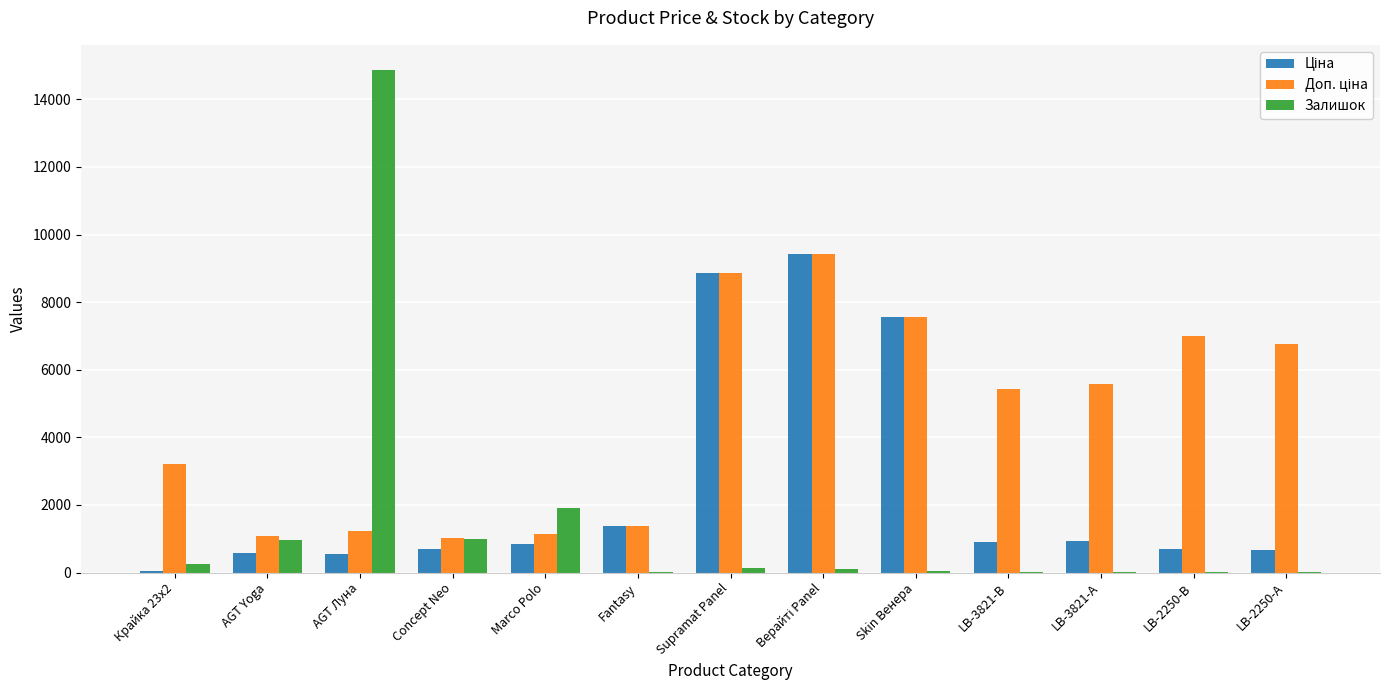

At which label does Залишок reach its peak?

AGT Луна